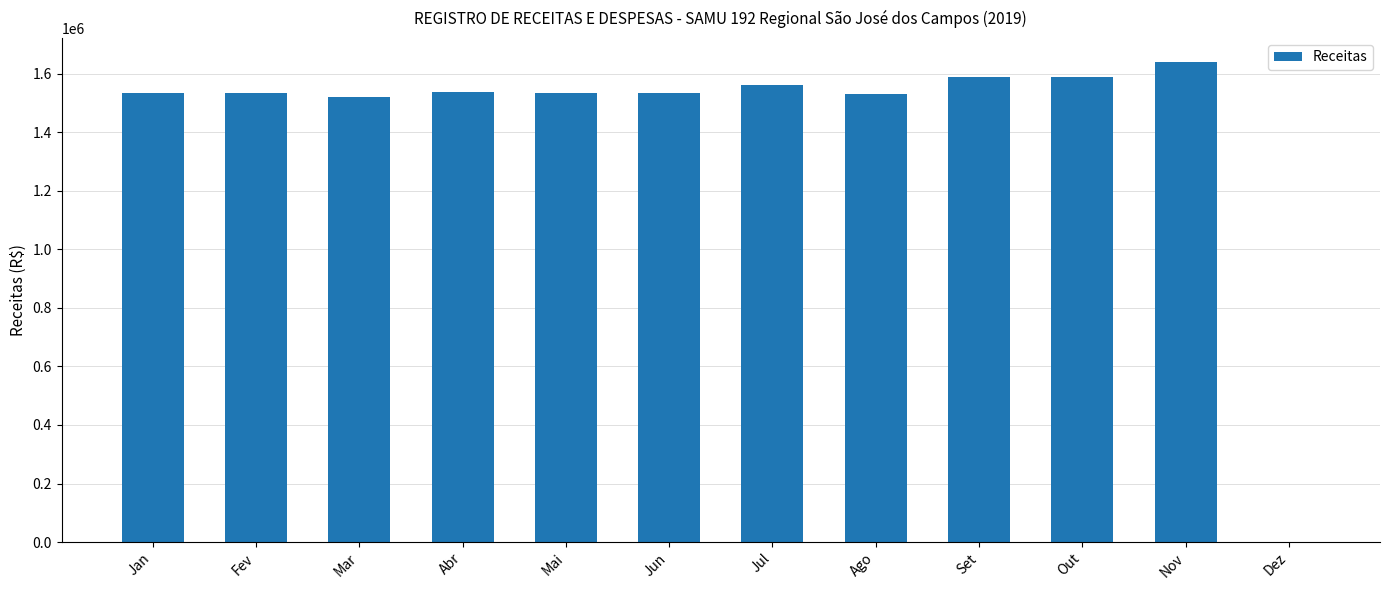

True or false: the data shows 2732148.2 at Nov.

False